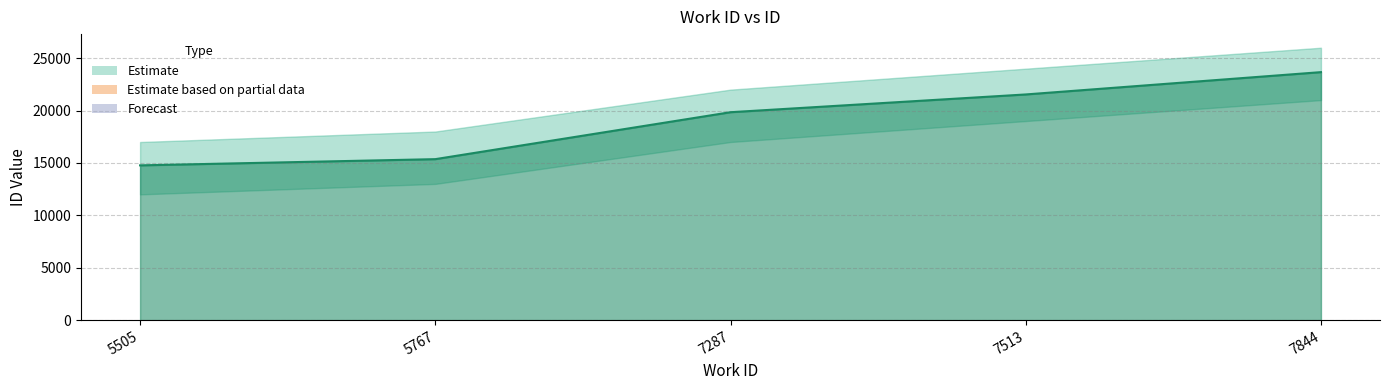

Rank the categories by value from lowest to highest.

5505, 5767, 7287, 7513, 7844